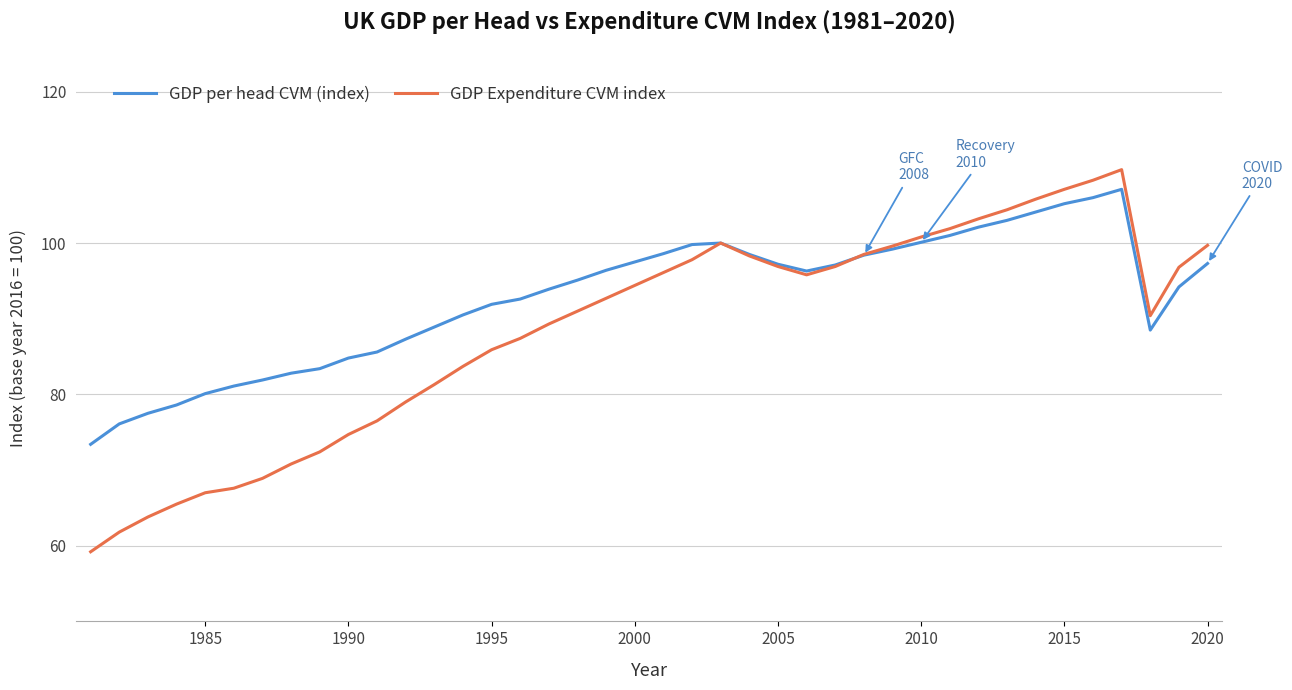

Which series has the widest spread of values?

GDP Expenditure CVM index